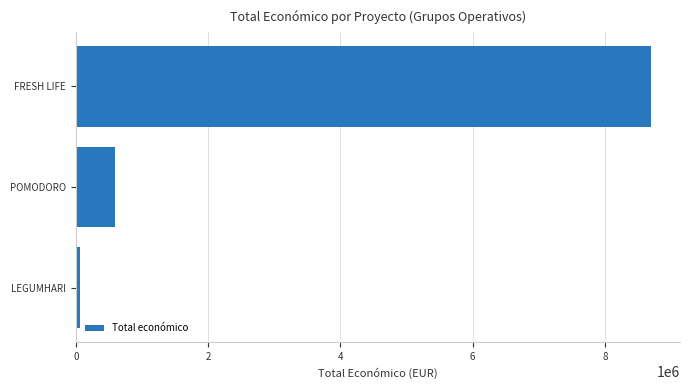

Reading bottom to top, extract all data points from this chart.

57500	599540	8701686